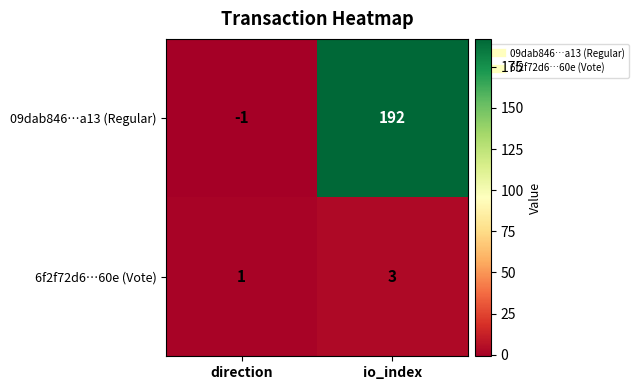

At direction, list the series in order from smallest to largest.

09dab846…a13 (Regular), 6f2f72d6…60e (Vote)